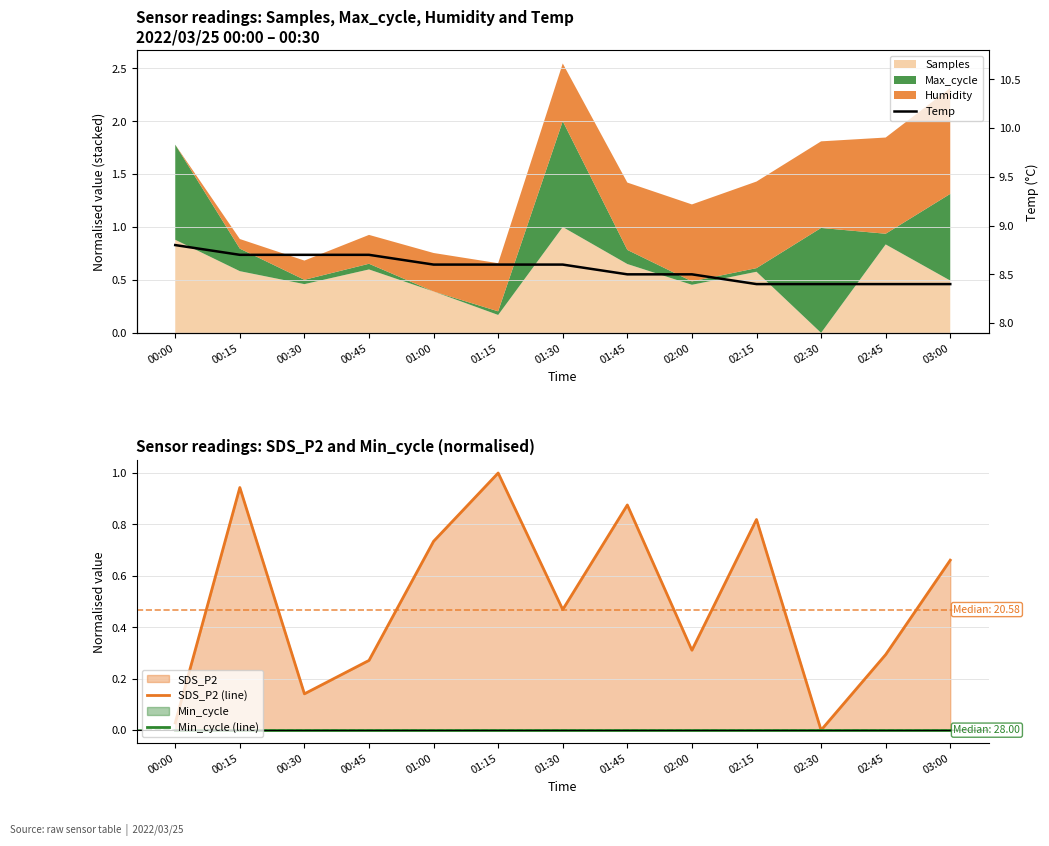

How many Temp values are between 8 and 9?

13